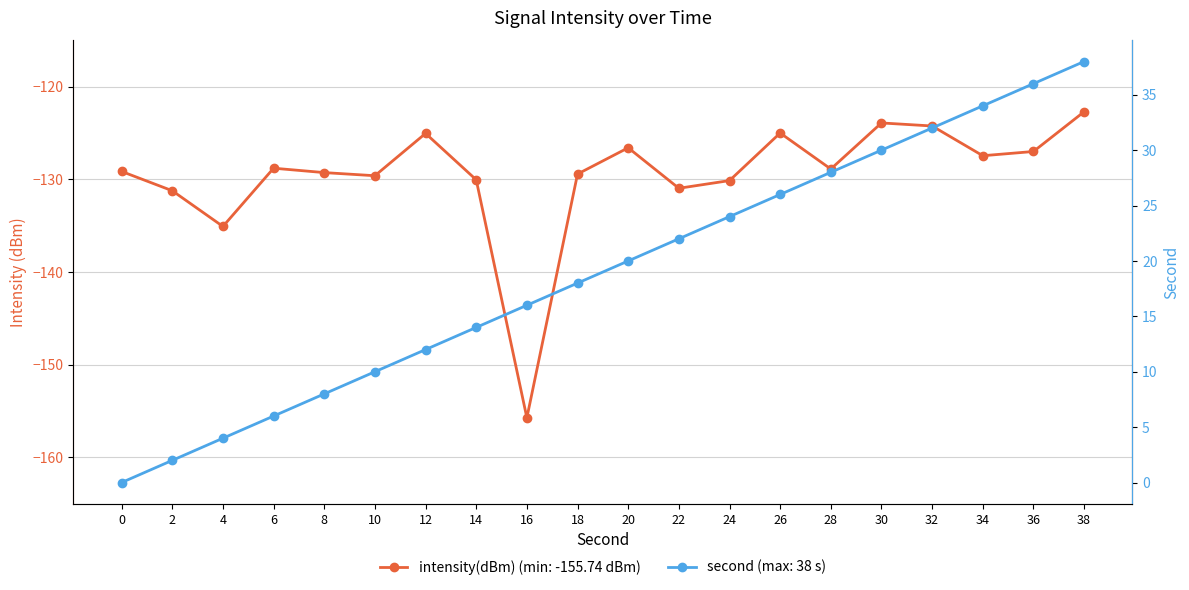

How many lines are shown in the chart?

2